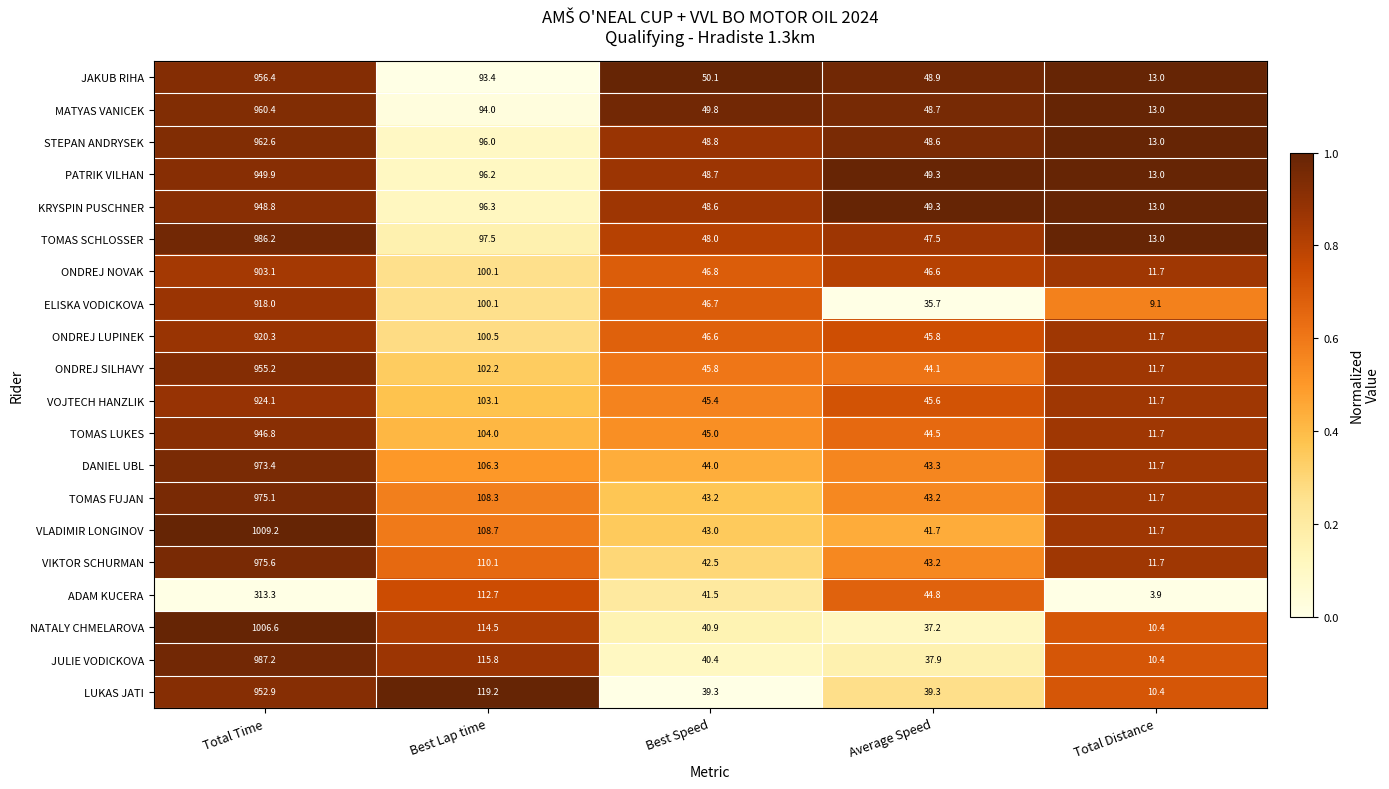

What is the difference between the highest and lowest values at Total Time?

695.9